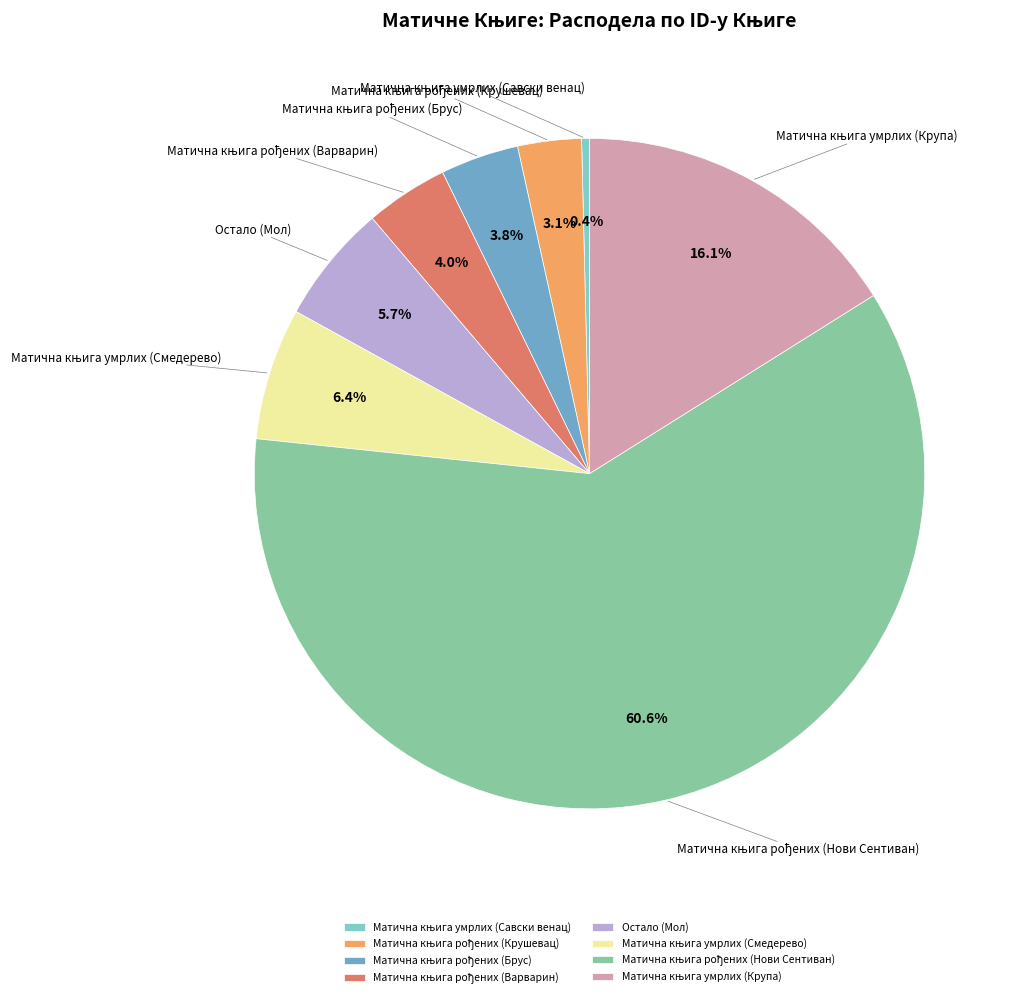

Is there a majority slice in this chart?

Yes